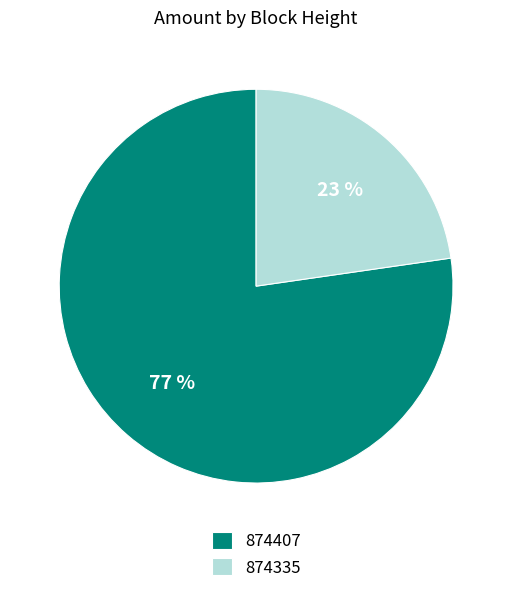

Which category has the biggest portion of the pie?

874407